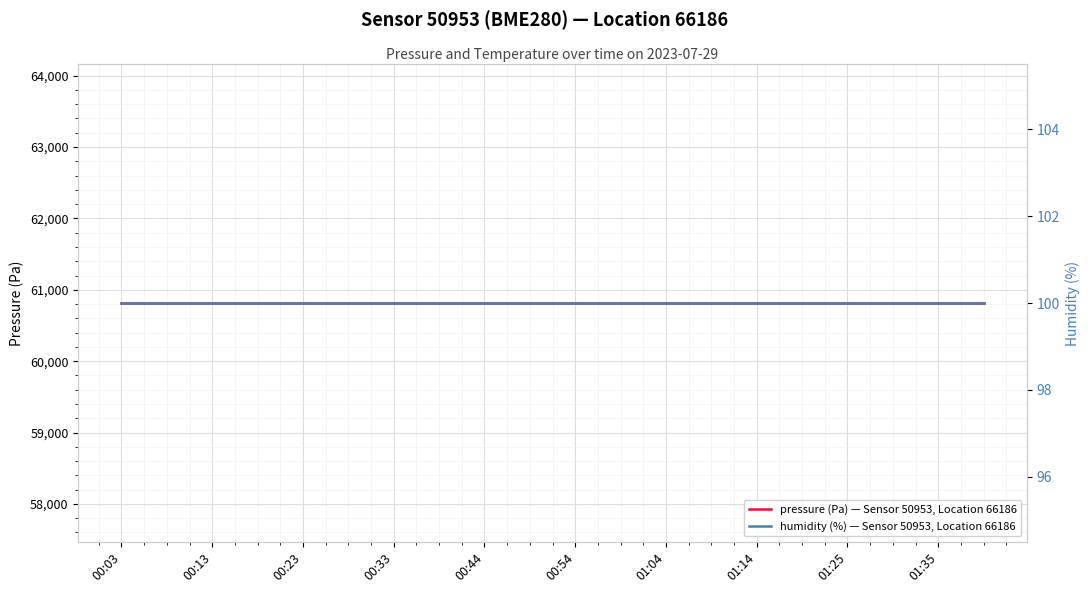

True or false: humidity (%) — Sensor 50953, Location 66186 has a value of 174.1 at 01:04.

False